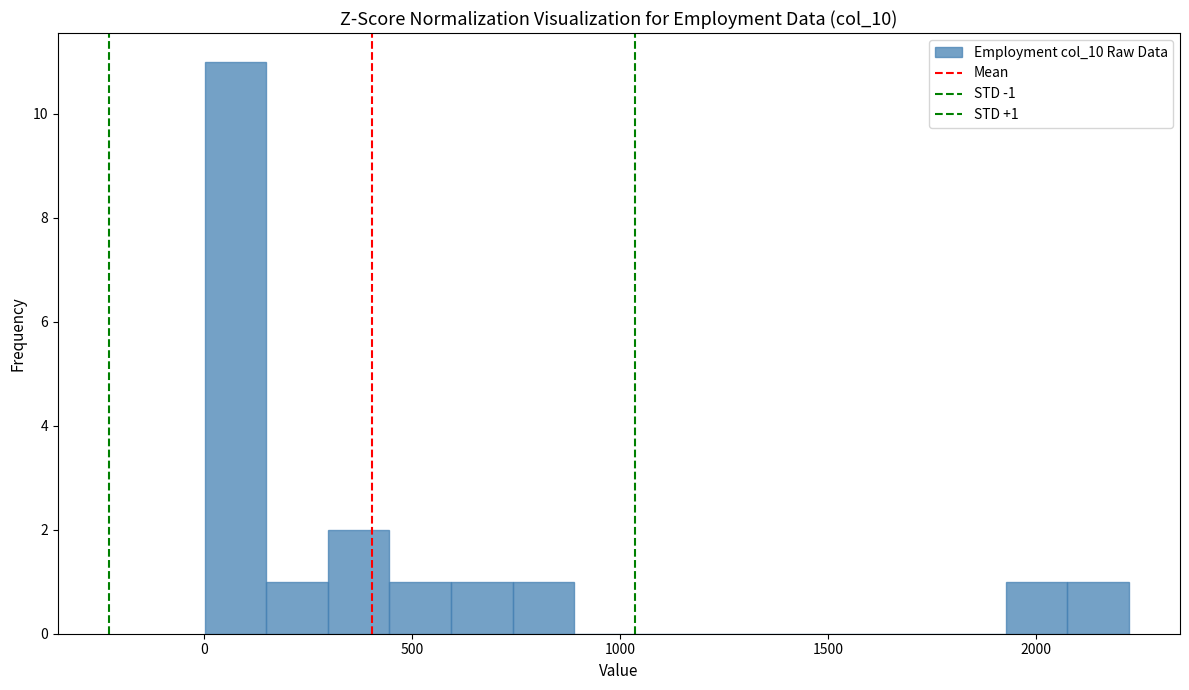

Read against the x-axis, roughly where is the centre of the tallest bar?

50